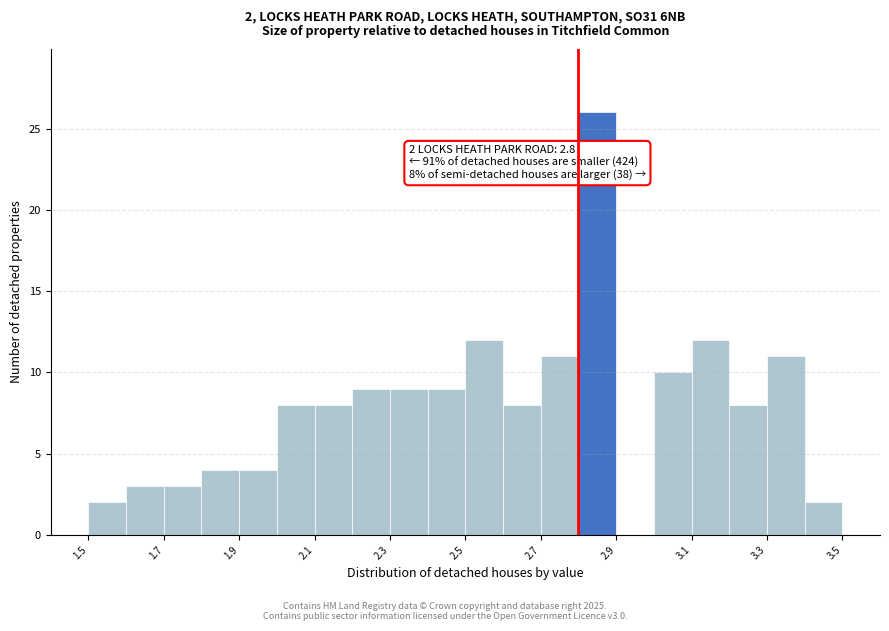

Over which range of the x-axis is the bar tallest?

2.8 to 2.9